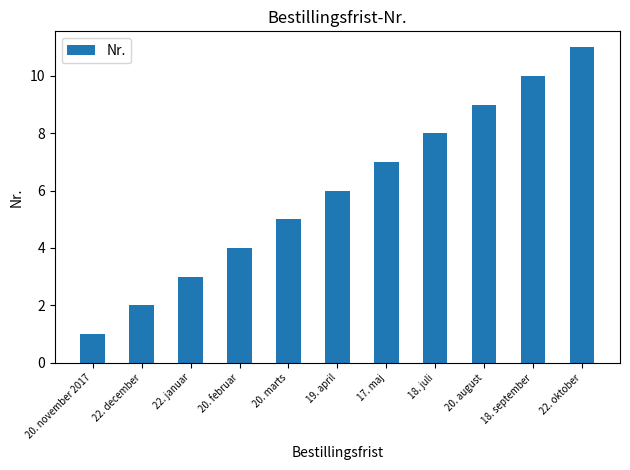

What is the change in value from 20. november 2017 to 22. december?

+1